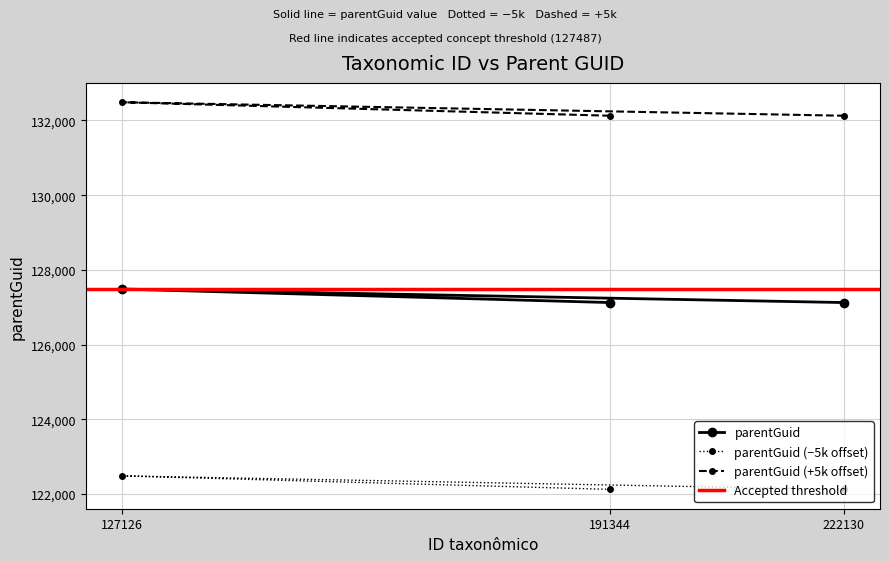

Is it true that the value at 191344 is 127126?

True